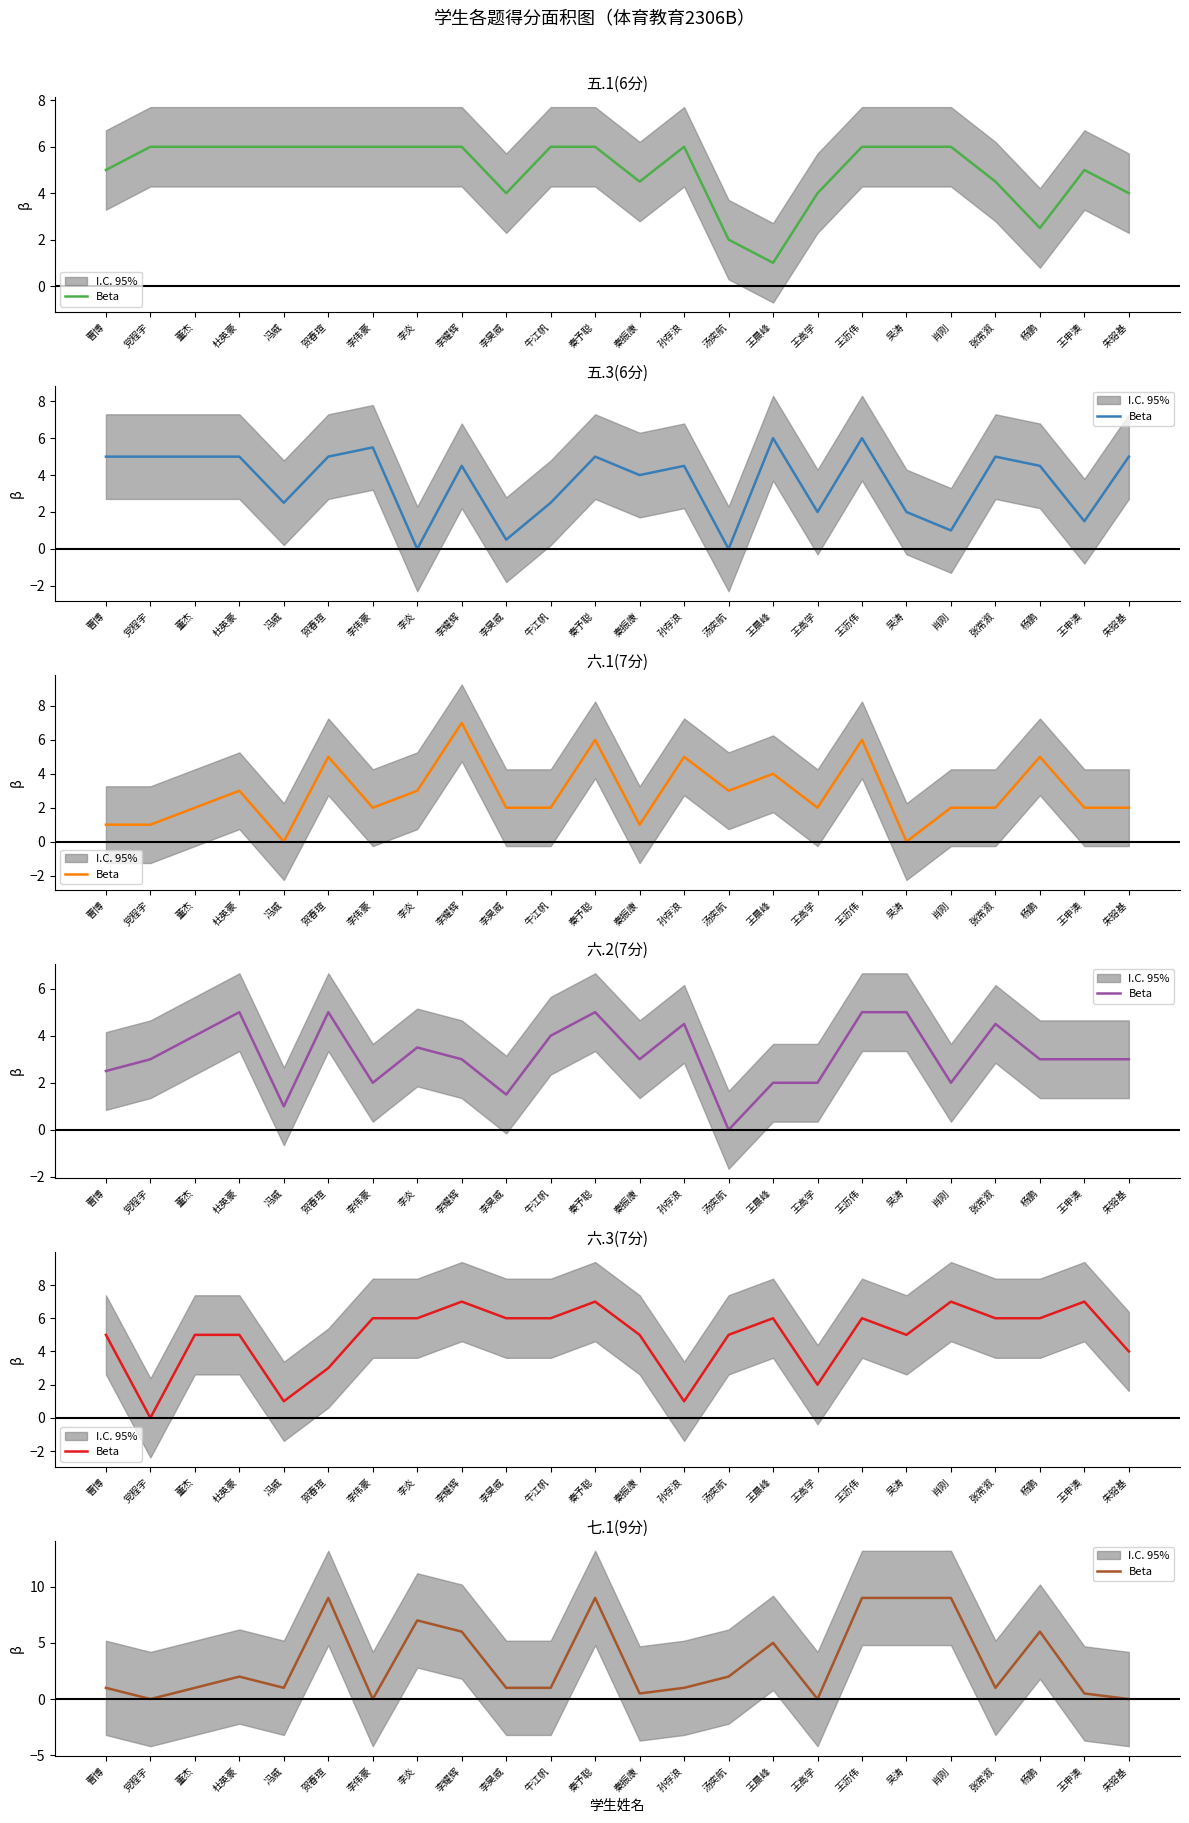

Does the chart have visible grid lines?

No